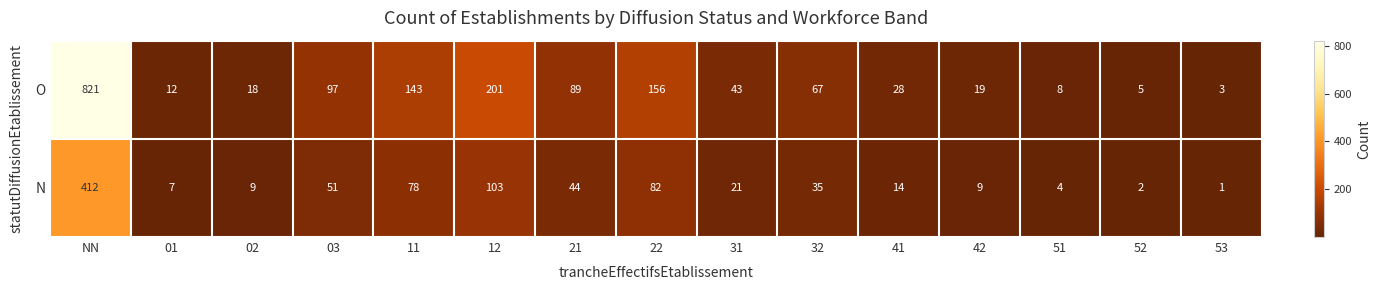

The value of O at 12 is 308. True or false?

False